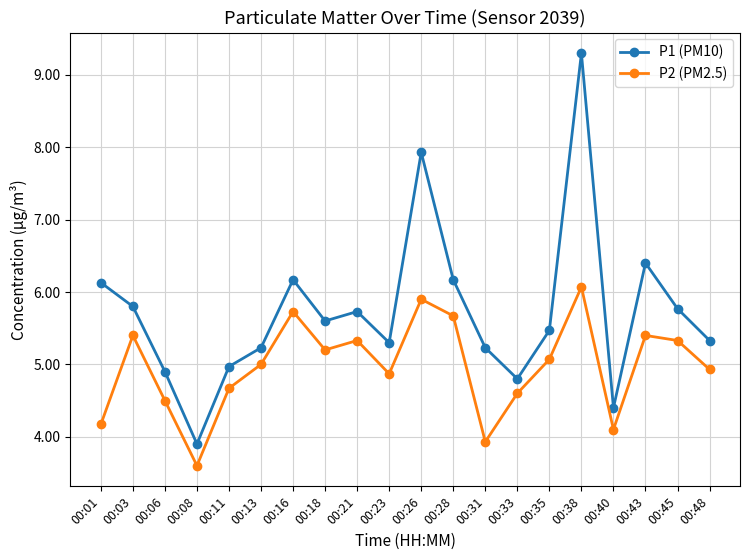

Does the chart display data point markers on the line(s)?

Yes